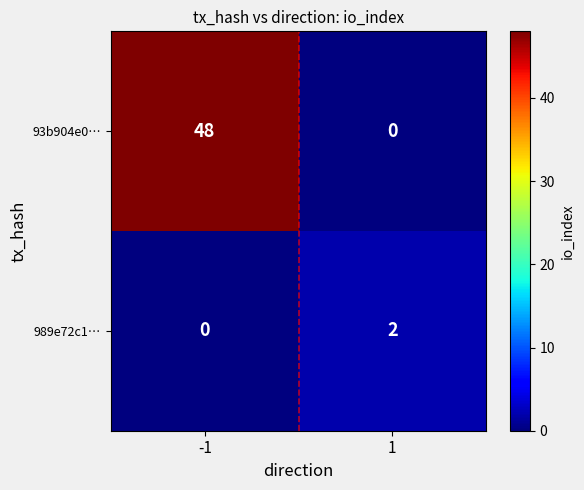

What is the sum of all 93b904e0… values?

48